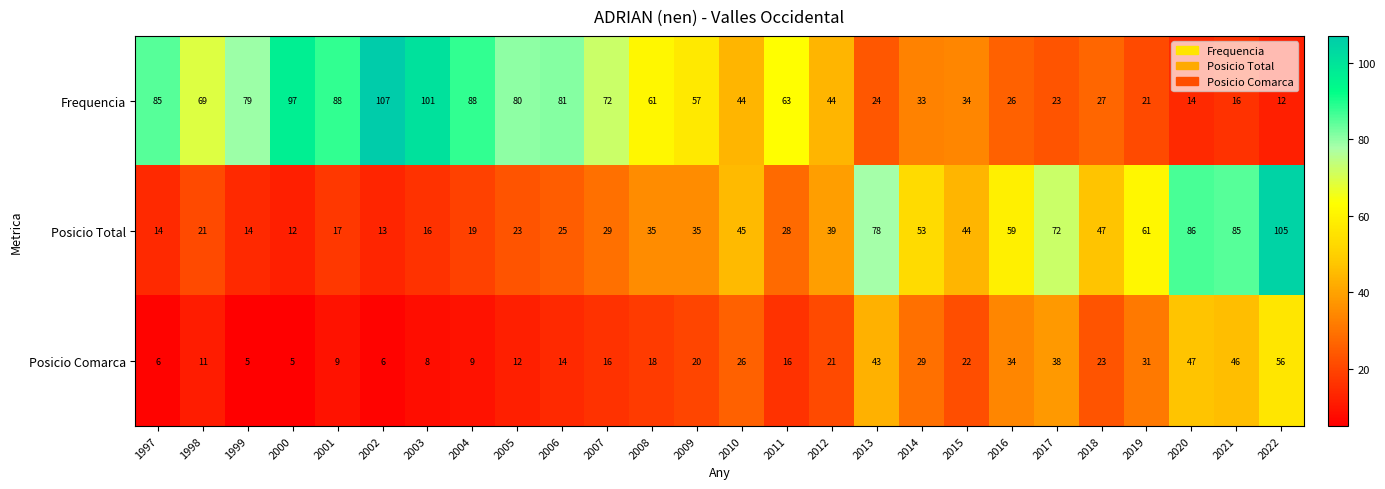

Rank the series by their average value, from highest to lowest.

Frequencia, Posicio Total, Posicio Comarca